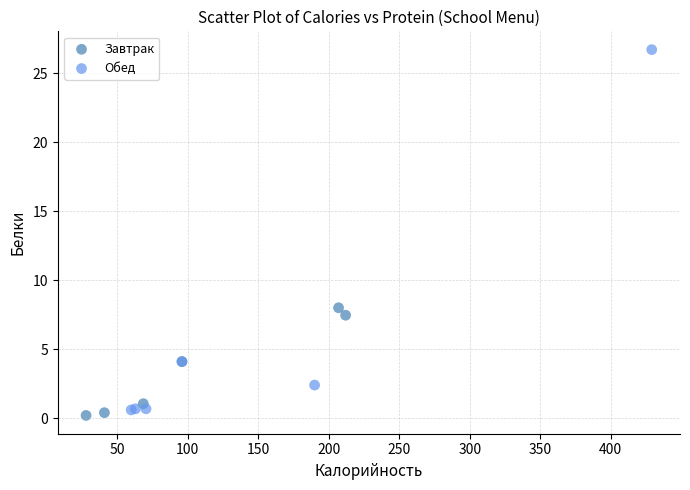

Which series contains the highest Y value?

Обед